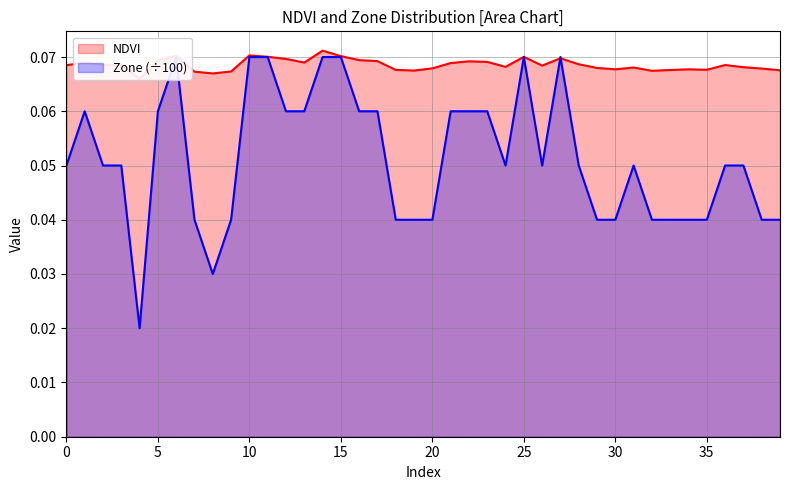

How many times do Zone and NDVI cross each other?

2